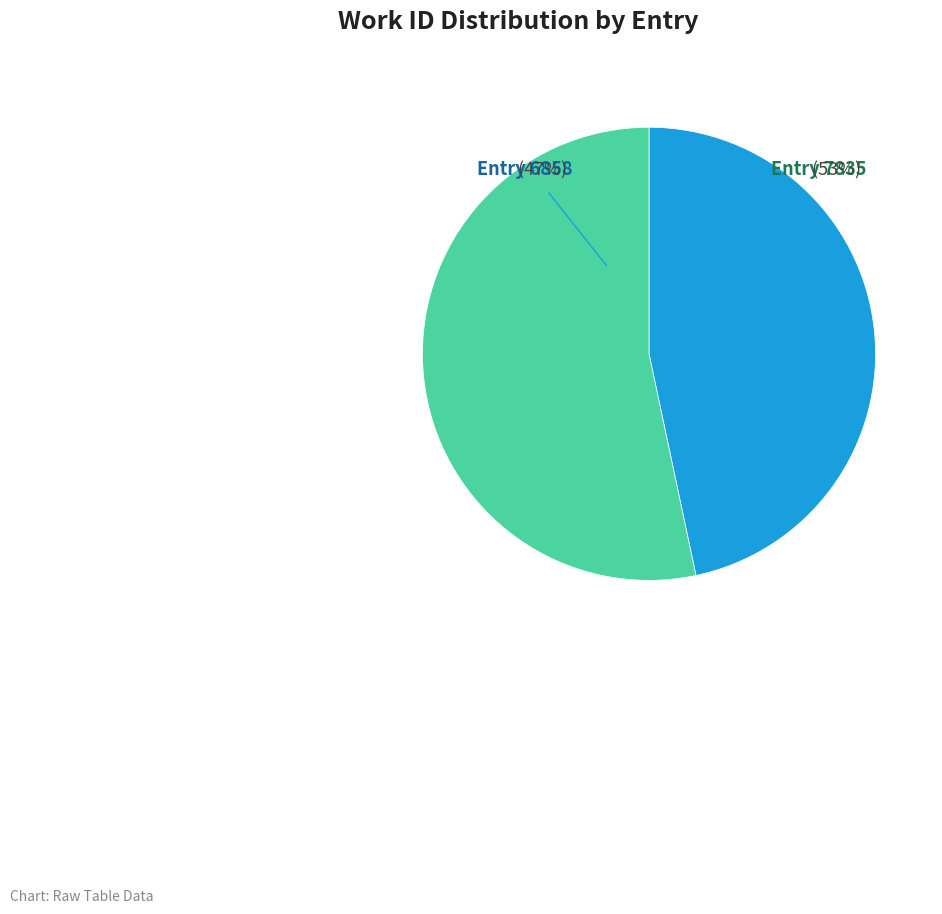

Which category has the biggest portion of the pie?

Entry 7835